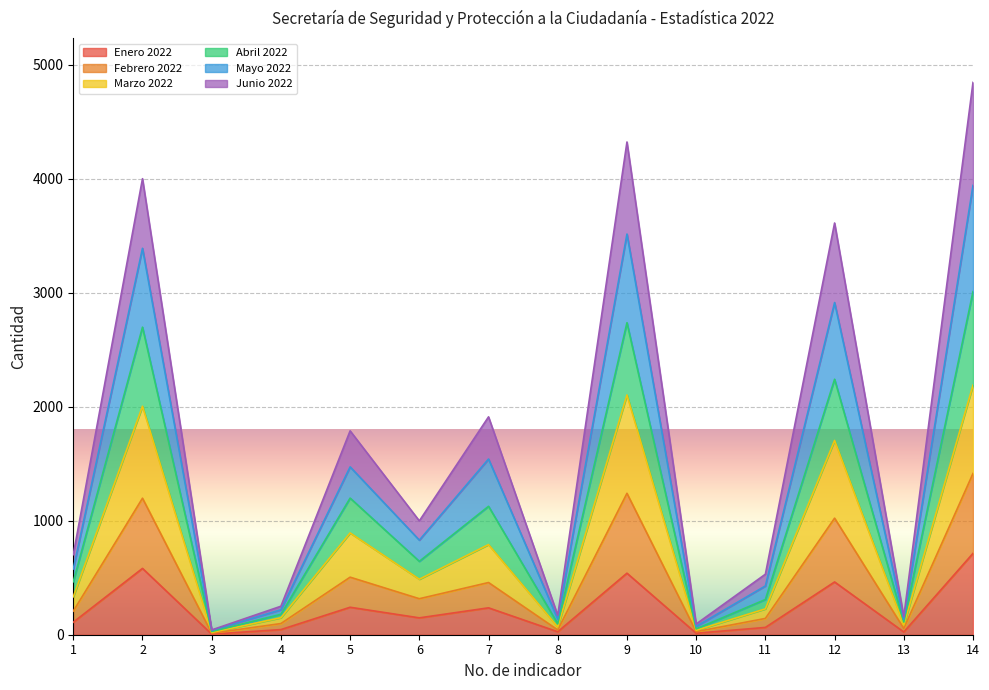

Between 3 and 6, which is larger?

6